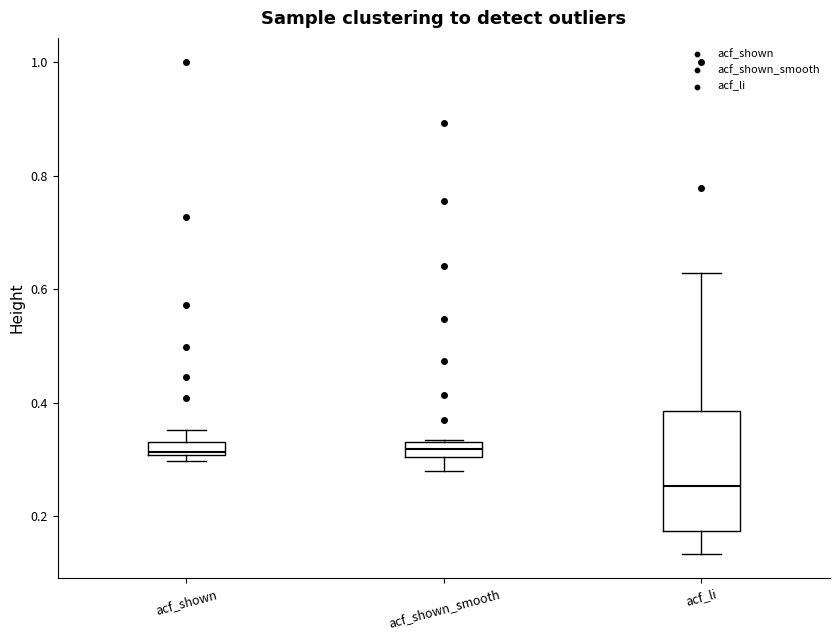

Comparing the boxes themselves (not the whiskers), which one is the tallest?

acf_li